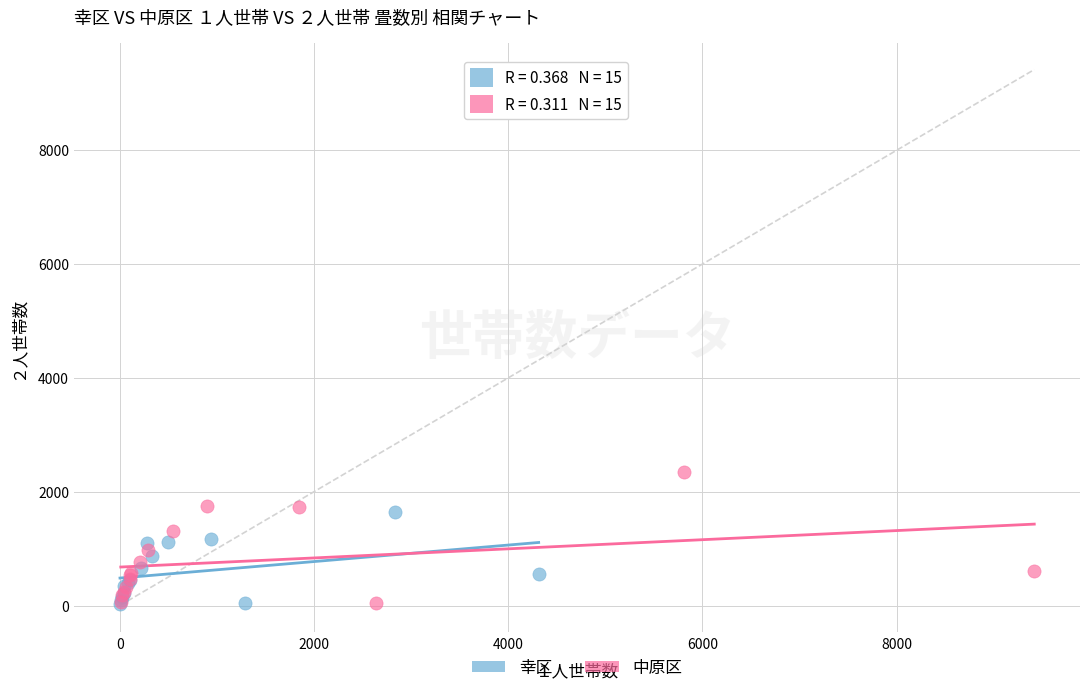

Which series has the largest Y range (max minus min)?

中原区